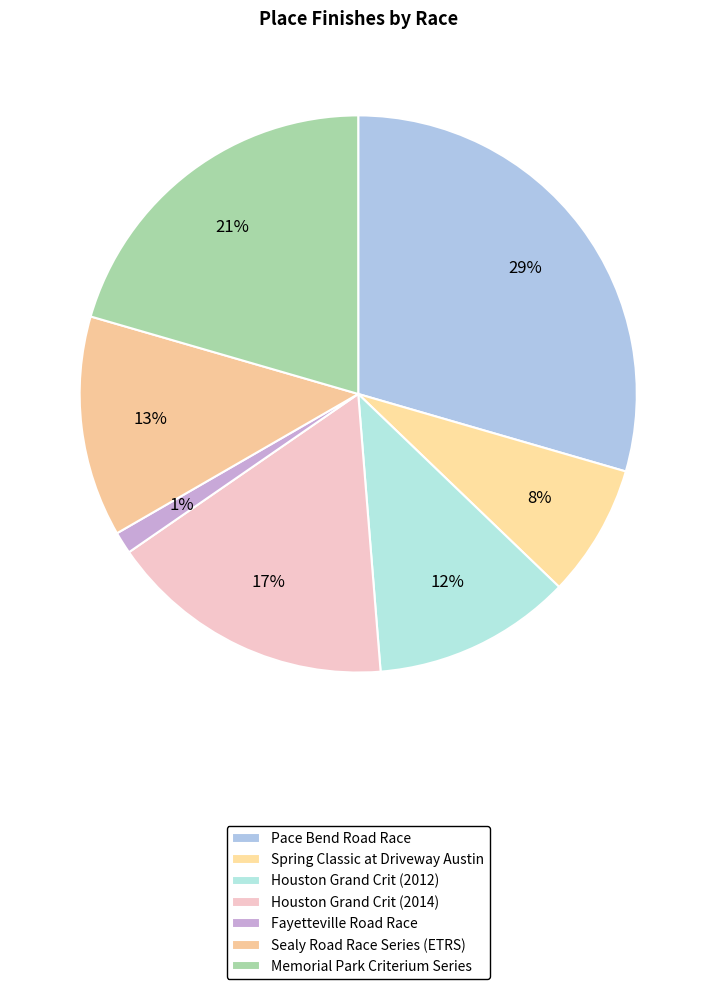

Which category has the smallest portion of the pie?

Fayetteville Road Race